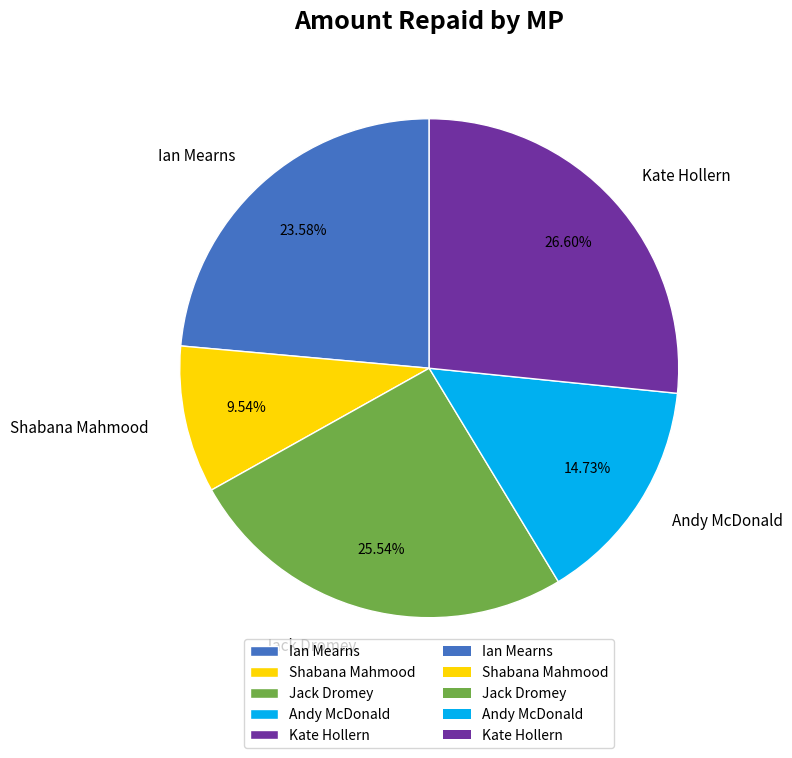

How many segments does this pie chart have?

5